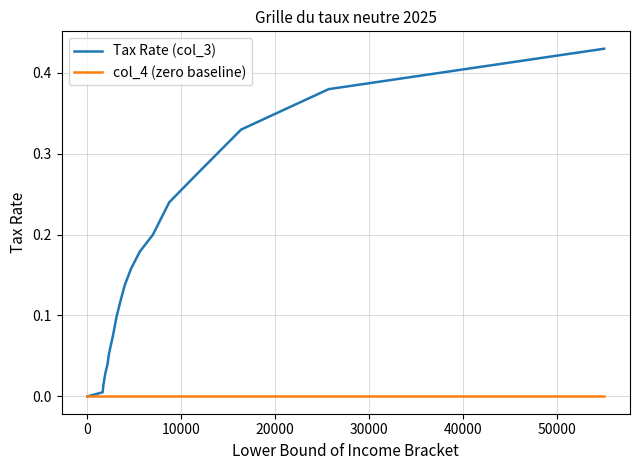

Rank the series by their average value, from lowest to highest.

col_4 (zero baseline), Tax Rate (col_3)